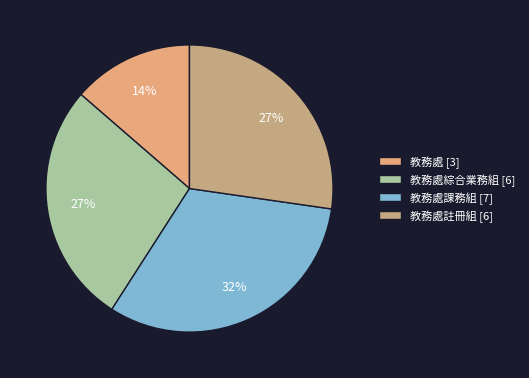

How many slices are in this pie chart?

4